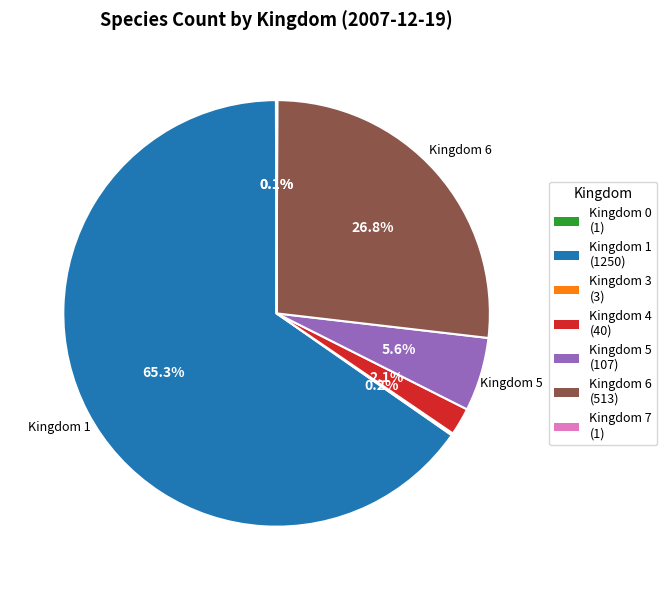

Which category accounts for the majority?

Kingdom 1 (1250)